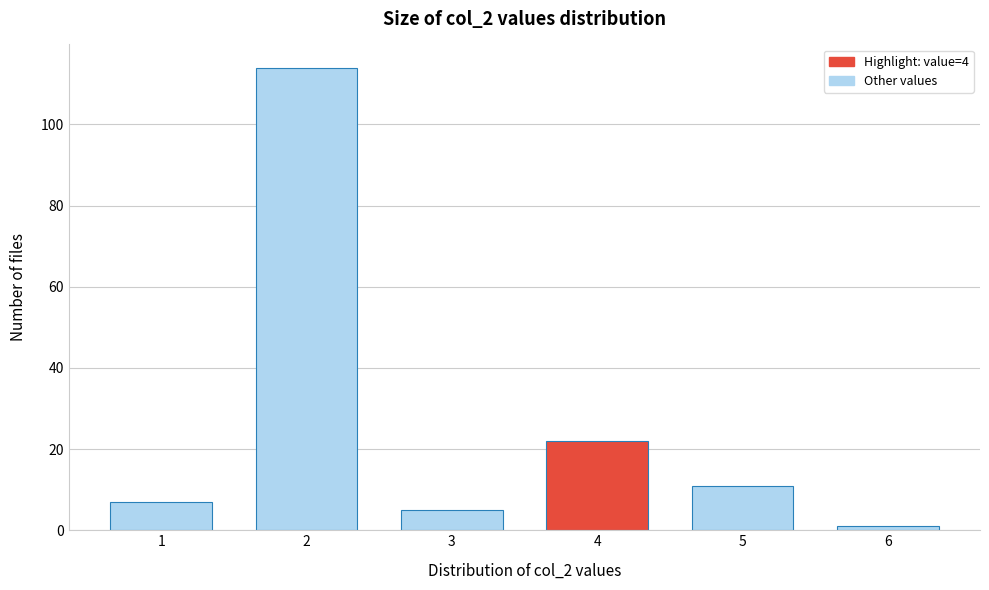

Reading right to left, extract all data points from this chart.

6=1	5=11	4=22	3=5	2=114	1=7